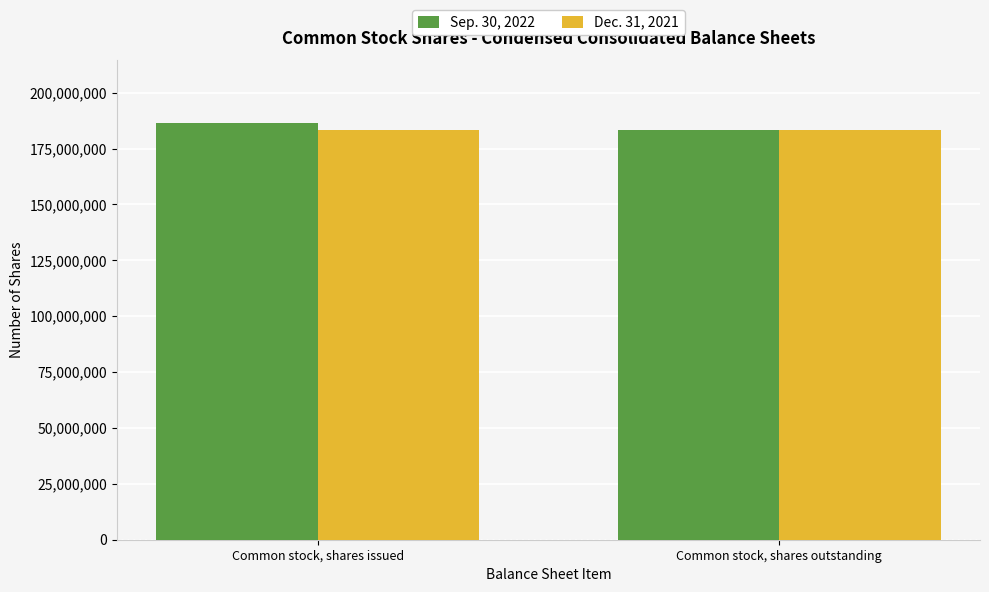

What is the highest value of the Sep. 30, 2022 series?

186412818